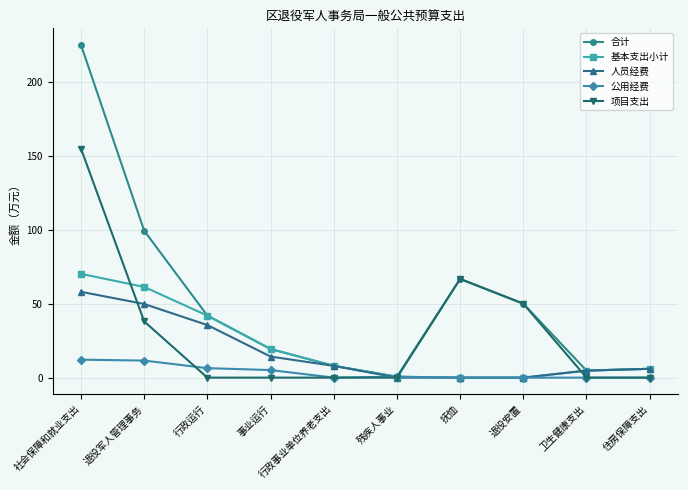

What is the label of the 5th point from the left?

行政事业单位养老支出